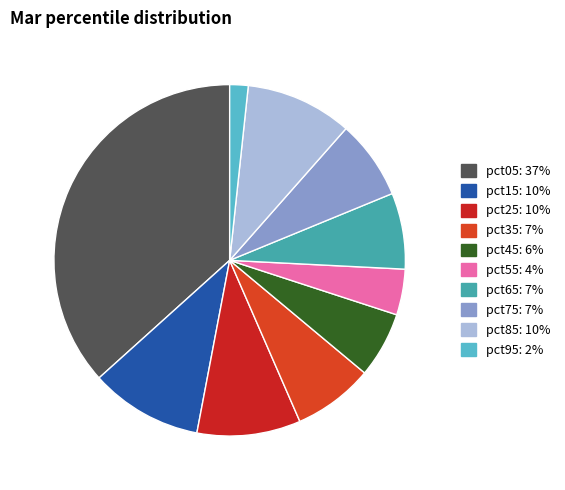

To the nearest percent, what is the difference between the pct45 and pct85 slice percentages?

4%